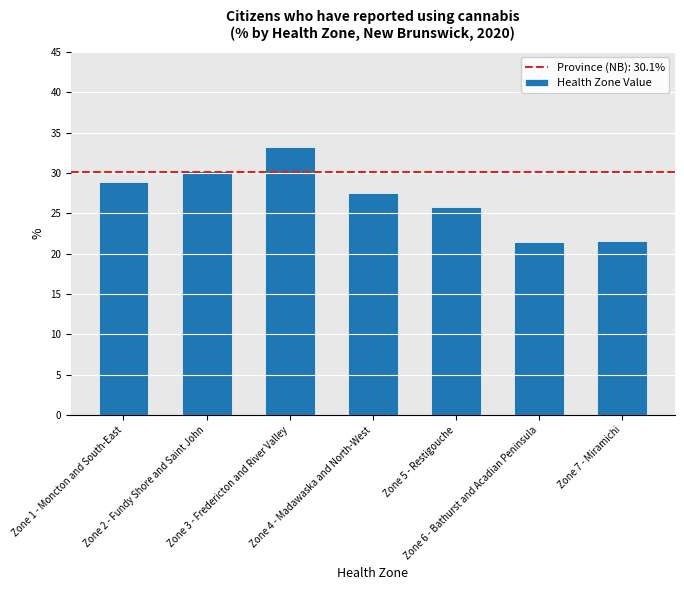

What is the smallest value displayed?

21.5